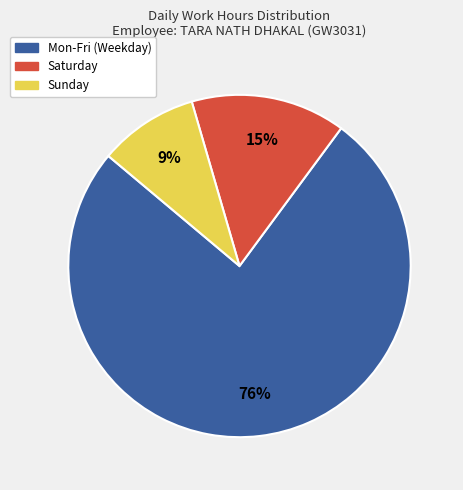

How many slices are in this pie chart?

3